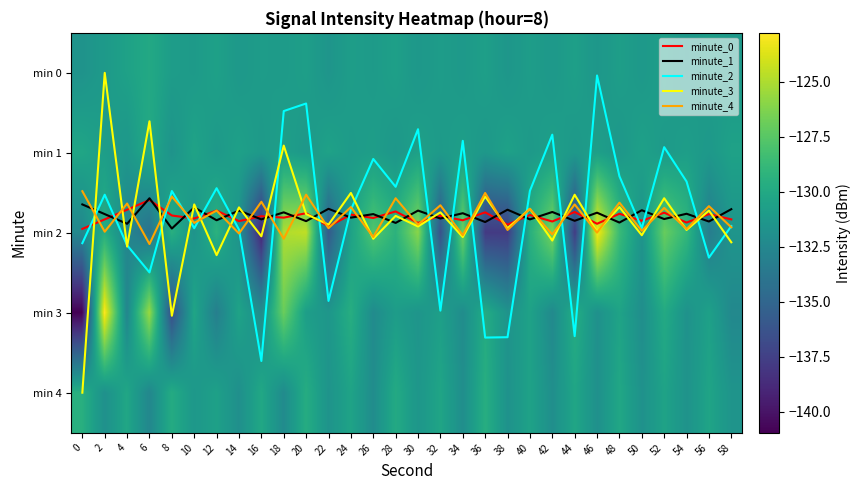

Which series has the largest total across all categories?

minute_3